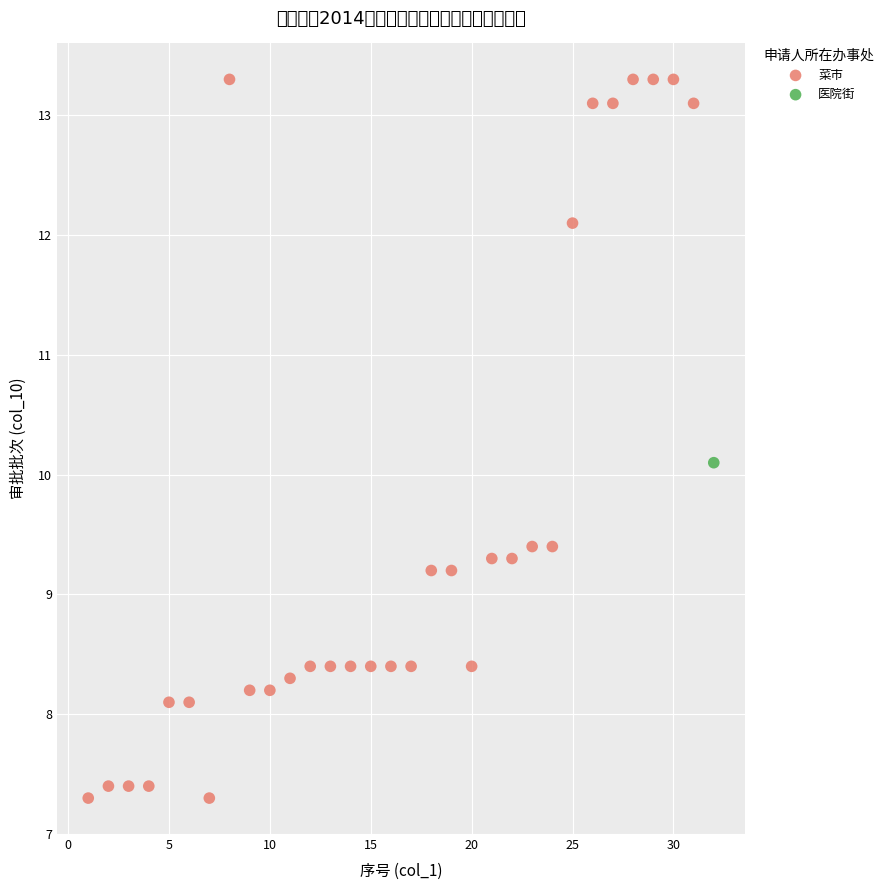

What are all the series names shown in the legend?

菜市, 医院街